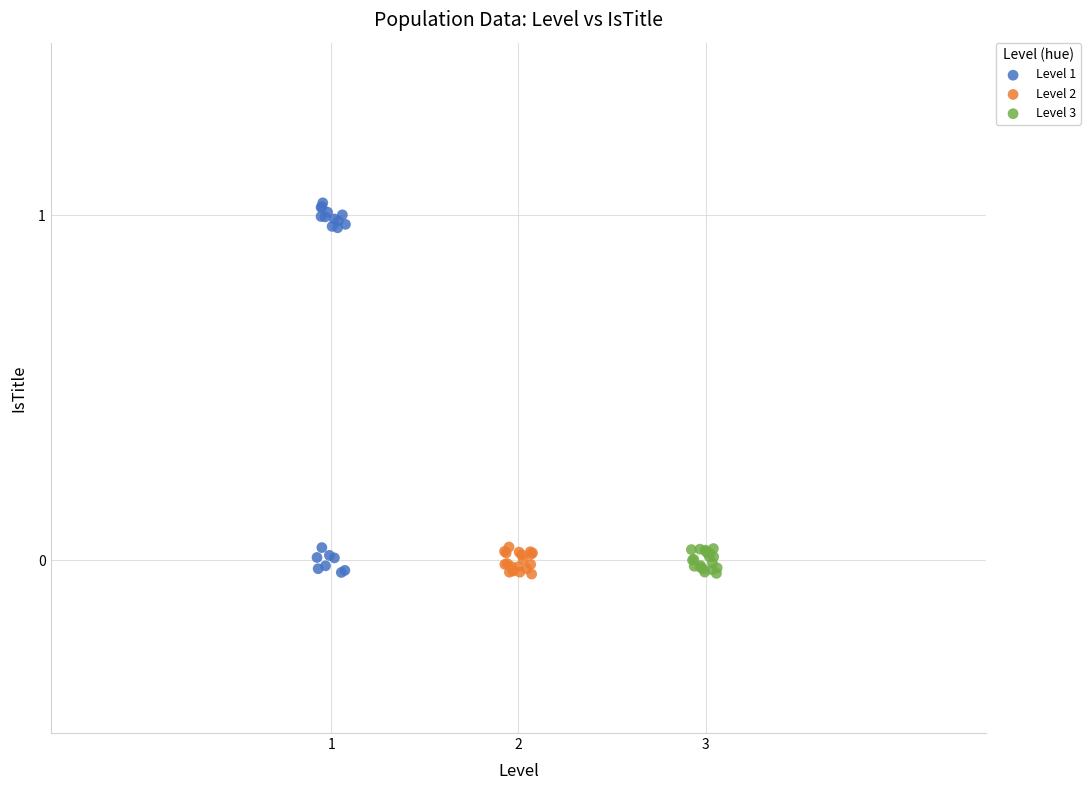

What are all the series names shown in the legend?

Level 1, Level 2, Level 3